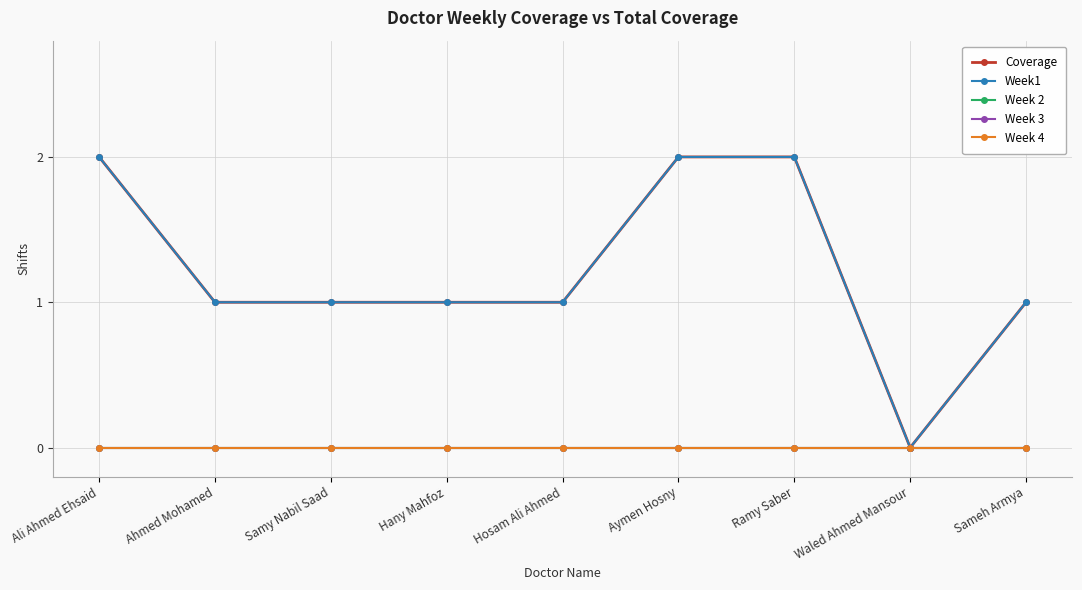

In Coverage, how many points are lower than both neighbors (excluding endpoints)?

1